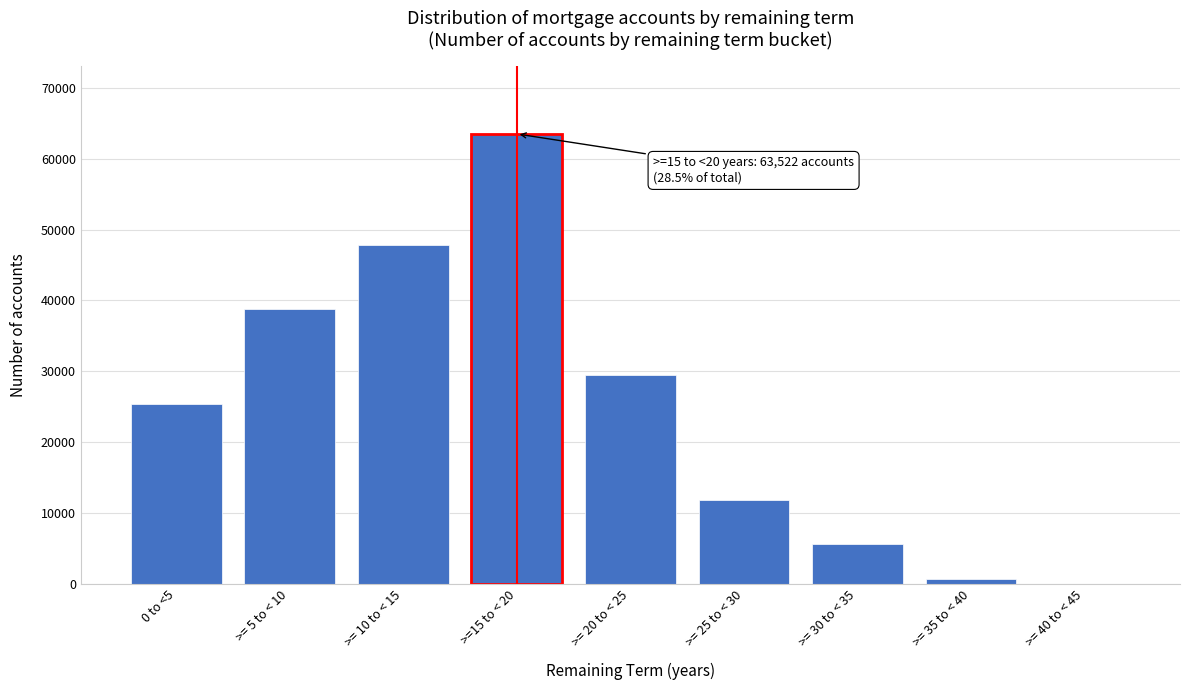

Reading left to right, list all the values displayed in this chart.

0 to <5=25413	>= 5 to < 10=38813	>= 10 to < 15=47846	>=15 to < 20=63522	>= 20 to < 25=29461	>= 25 to < 30=11829	>= 30 to < 35=5684	>= 35 to < 40=694	>= 40 to < 45=0